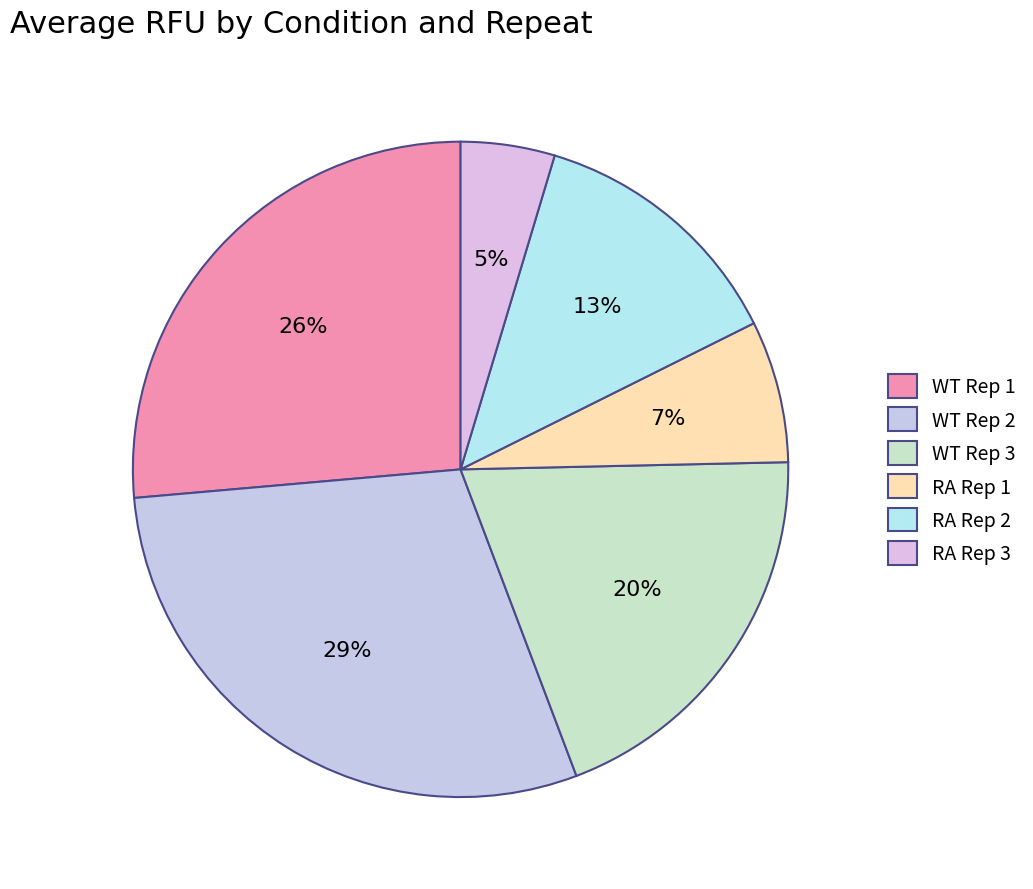

How many segments does this pie chart have?

6